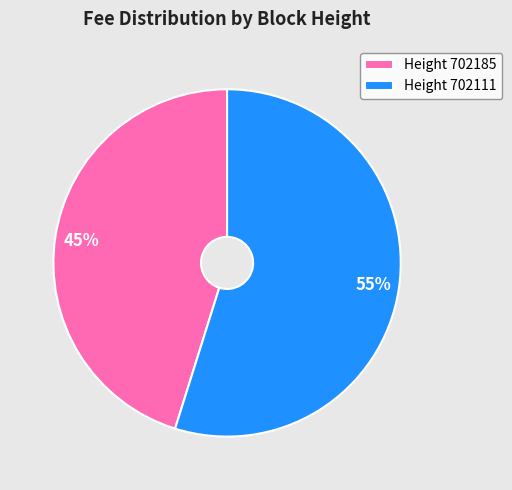

What percentage is the Height 702185 slice, to the nearest percent?

45%